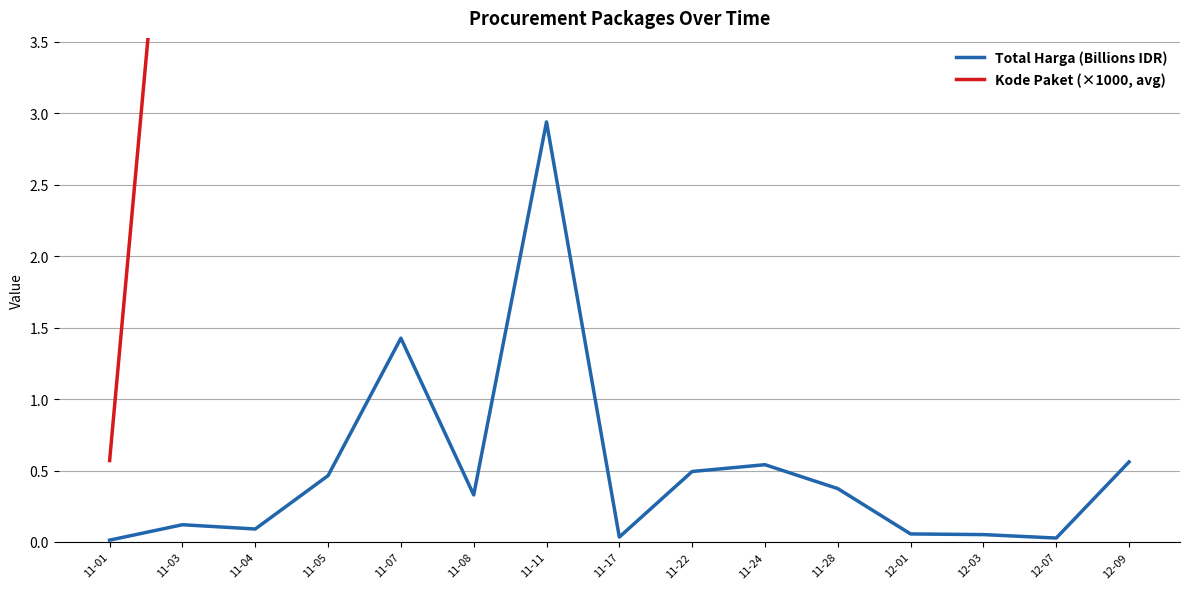

True or false: Kode Paket (×1000, avg) and Total Harga (Billions IDR) cross at least once.

False